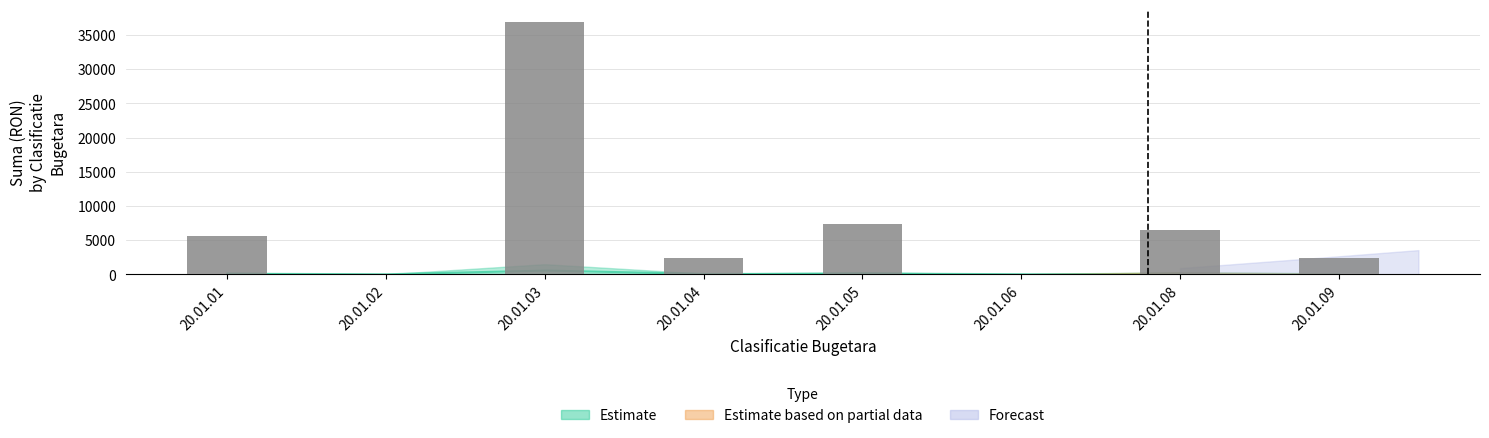

What is the ratio of the value at 20.01.05 to the value at 20.01.06?

136.7